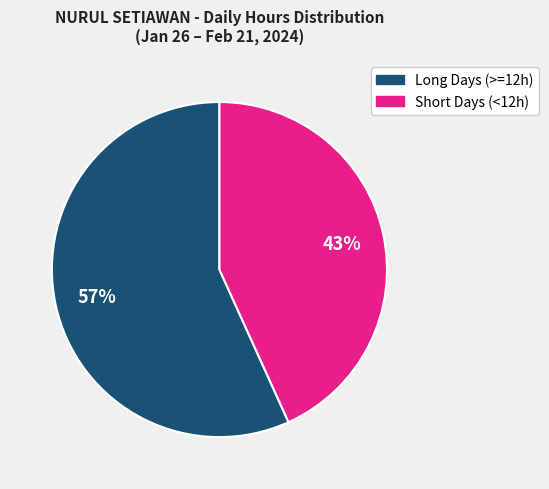

Is there a majority slice in this chart?

Yes